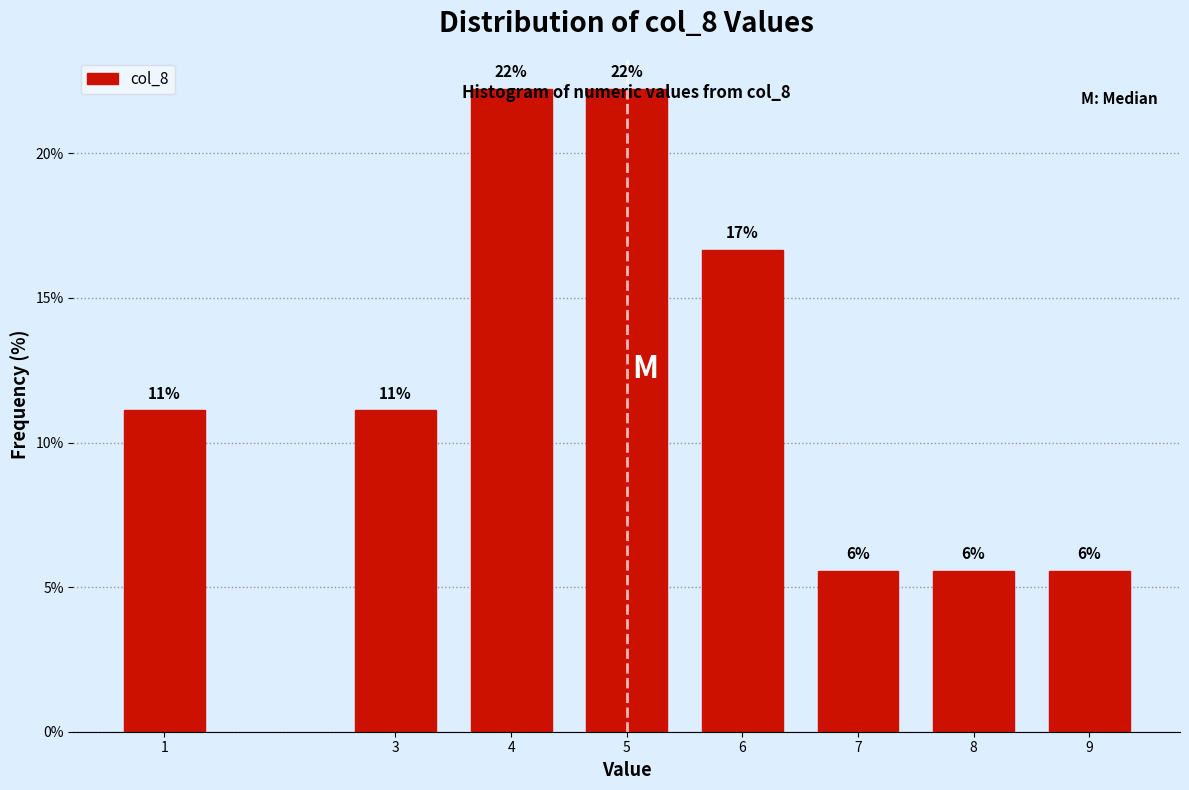

How many bars are there in total?

8